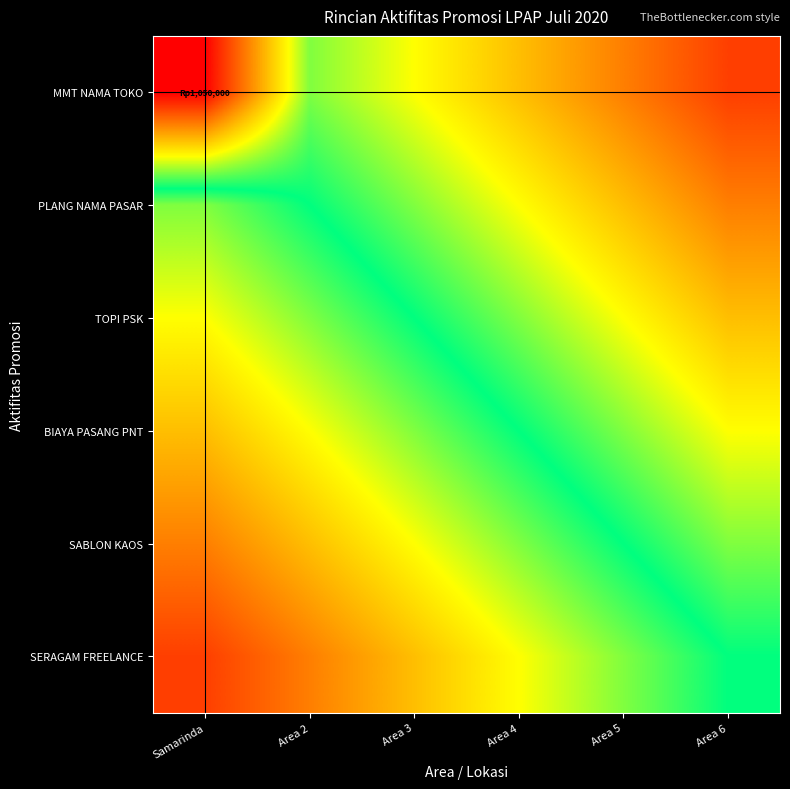

Which series has the largest total across all categories?

MMT NAMA TOKO